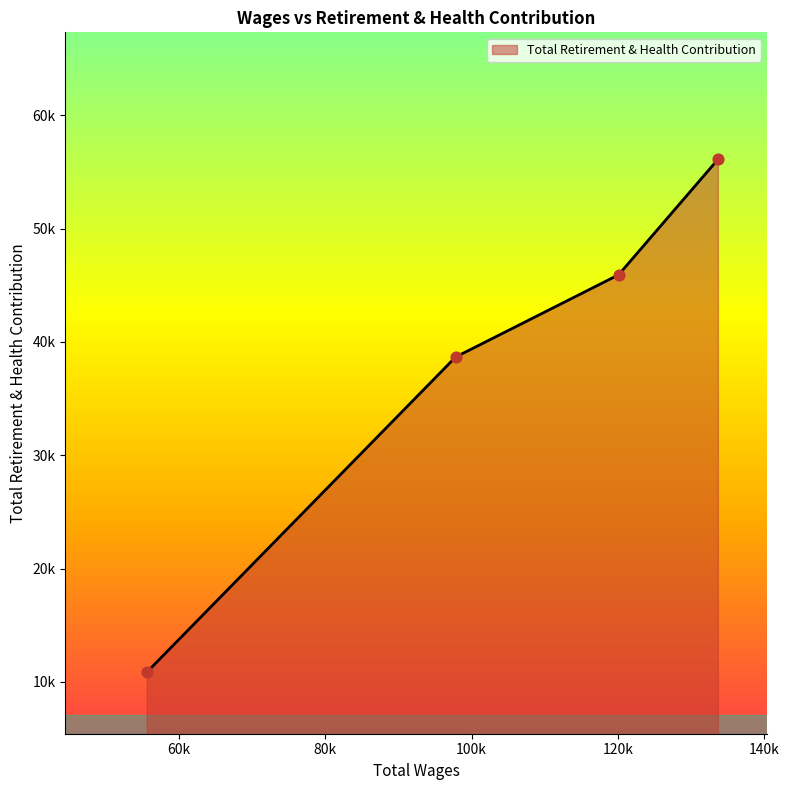

Does the chart have visible grid lines?

No